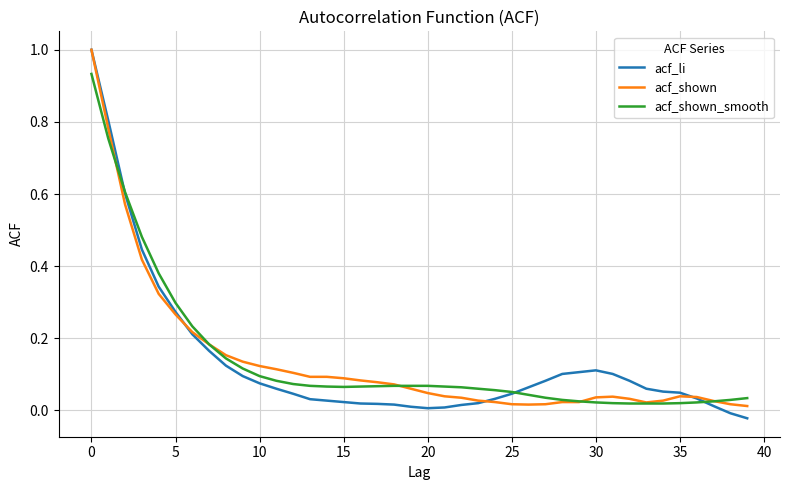

What is the highest value of the acf_shown series?

1.0